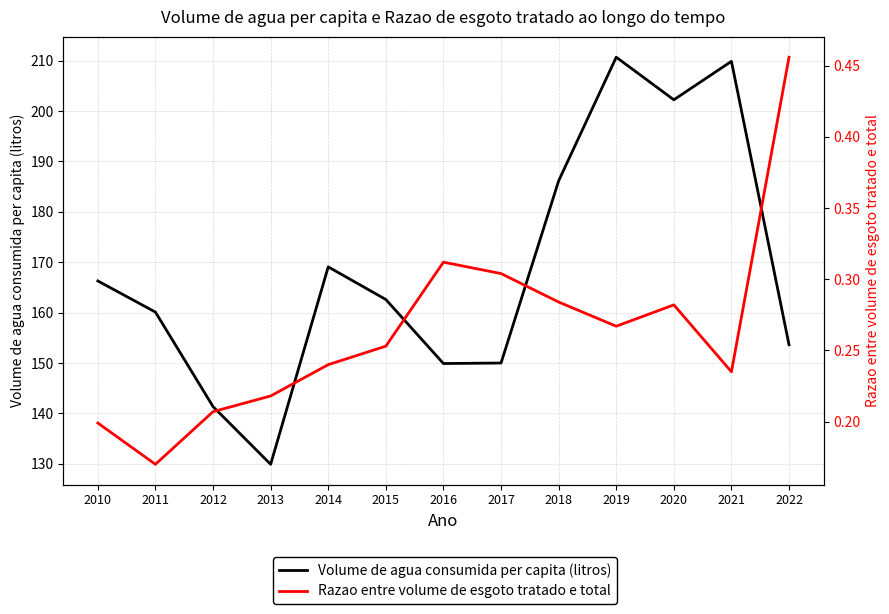

Rank the categories by Razao entre volume de esgoto tratado e total value from highest to lowest.

2022, 2016, 2017, 2018, 2020, 2019, 2015, 2014, 2021, 2013, 2012, 2010, 2011